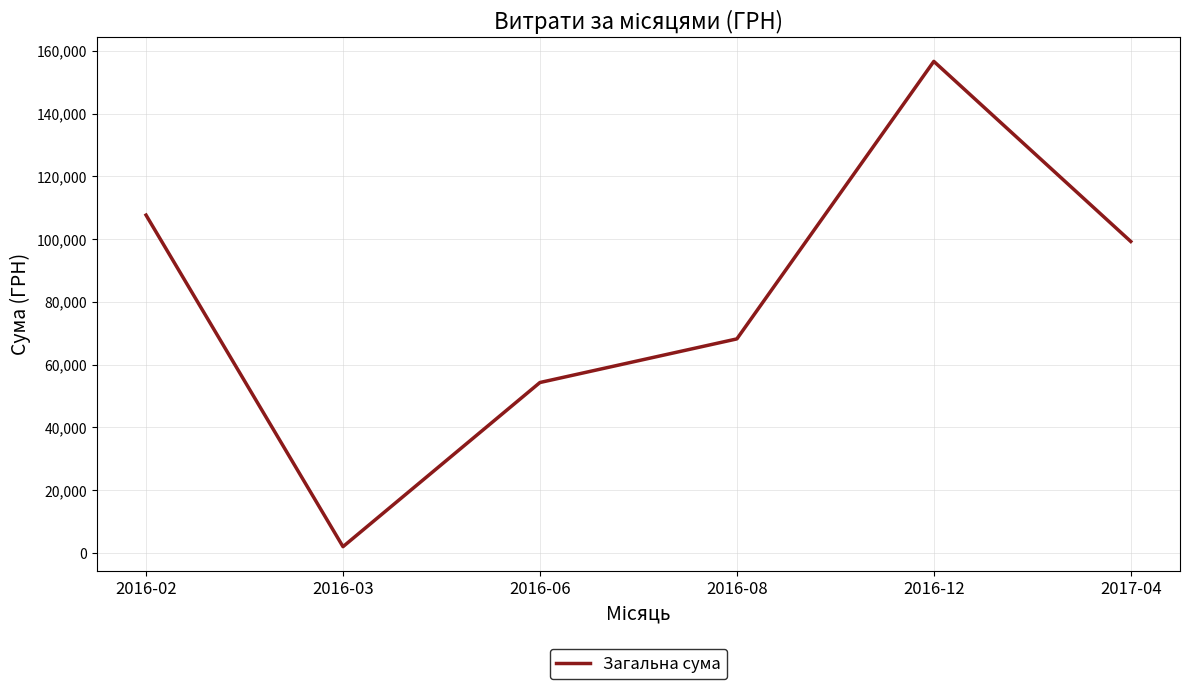

Reading left to right, what are all the values shown in this chart?

107676.5	2005.1	54324.4	68222.5	156668.0	99269.0